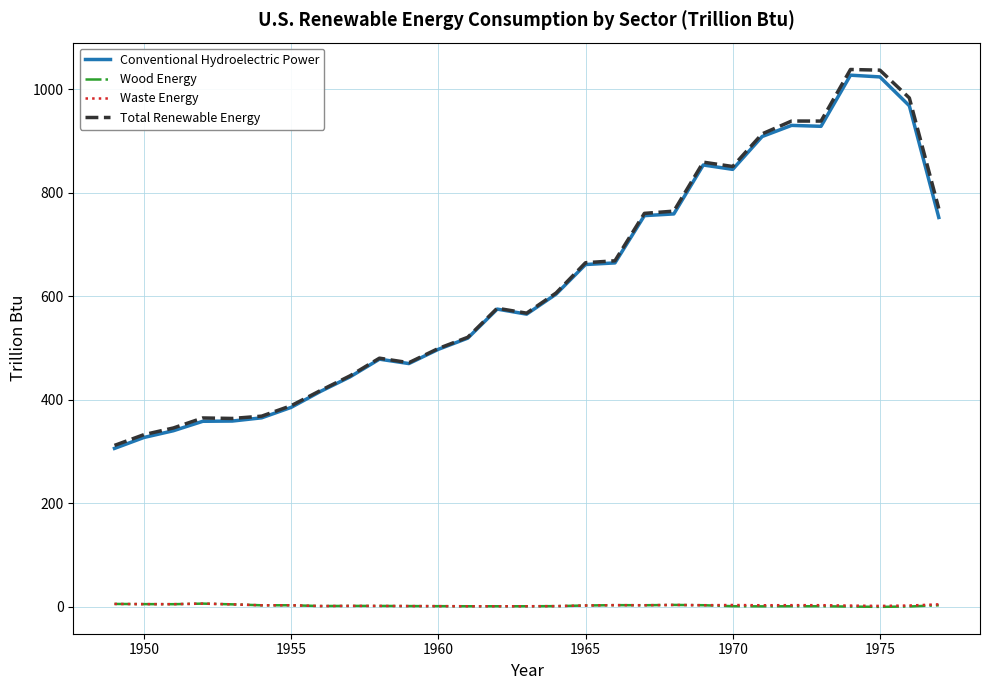

True or false: Wood Energy and Conventional Hydroelectric Power cross at least once.

False